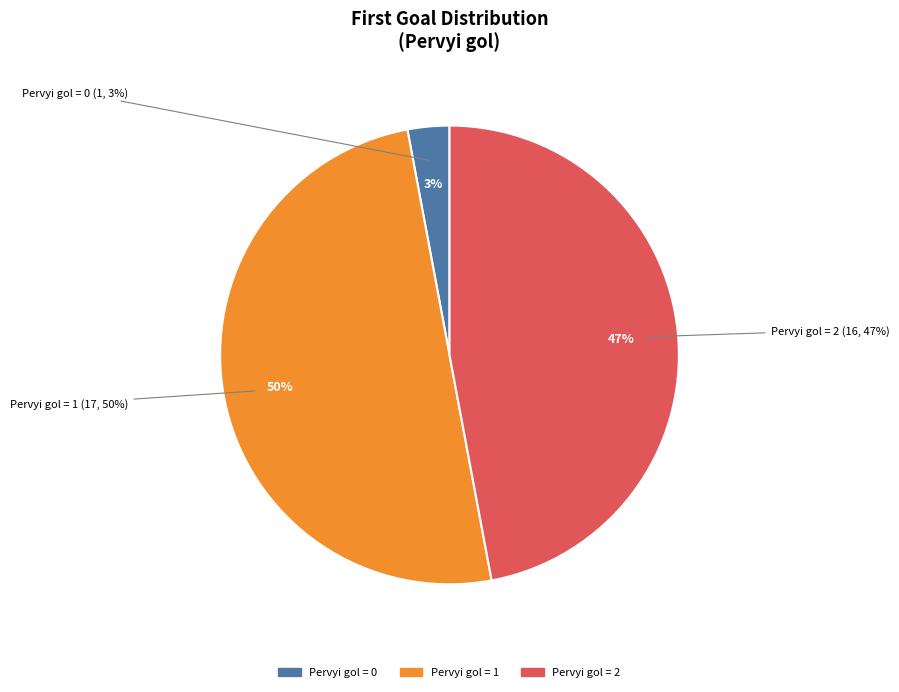

The Pervyi gol = 2 slice represents 47% of the pie. True or false?

True